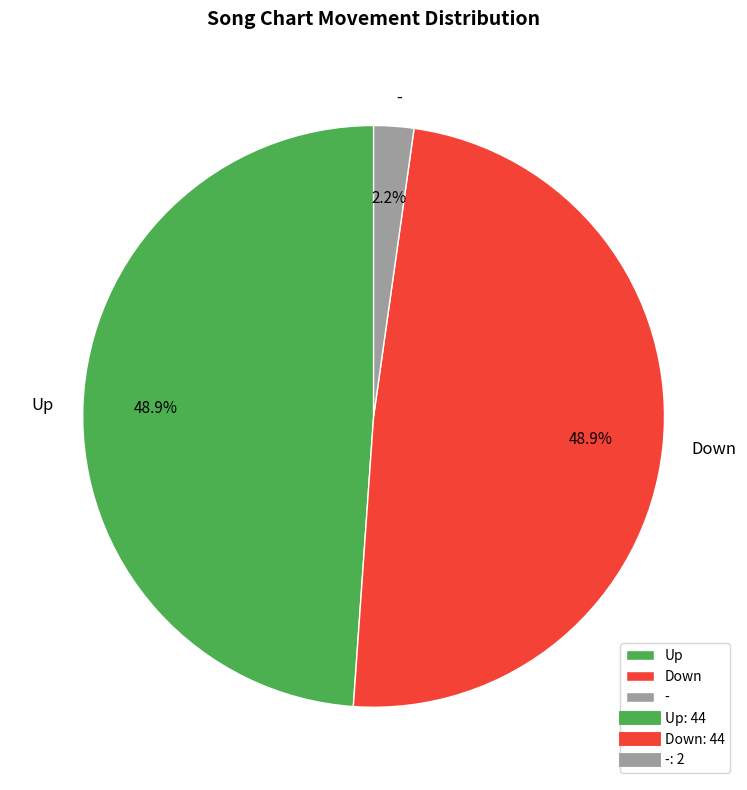

What portion of the pie excludes -?

97.8%